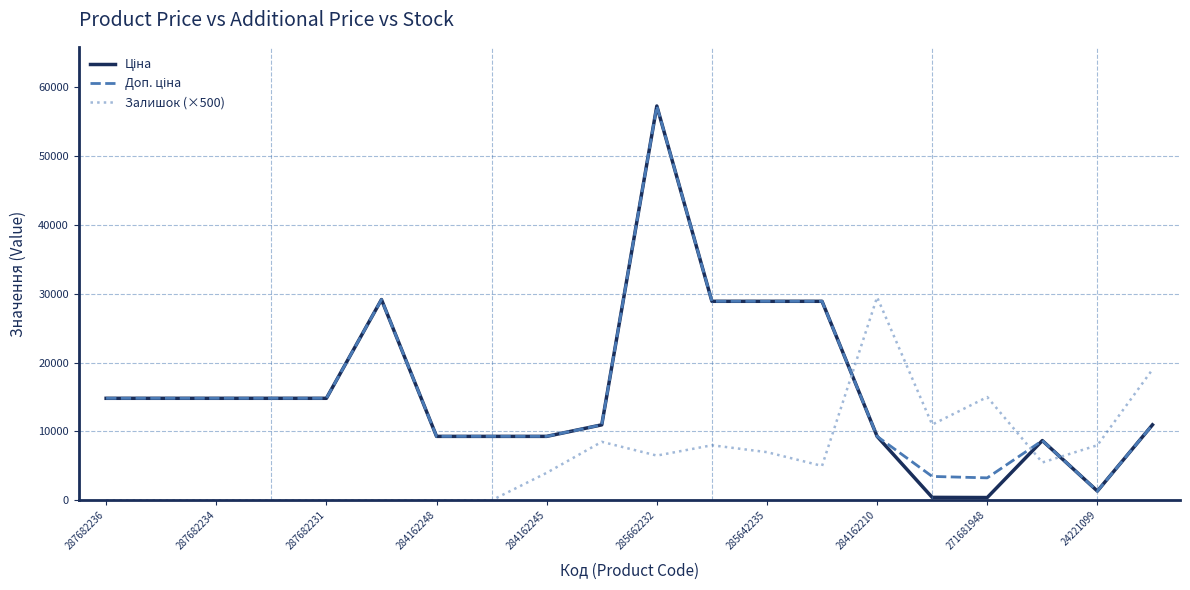

Is this an area chart (filled region under the line)?

No